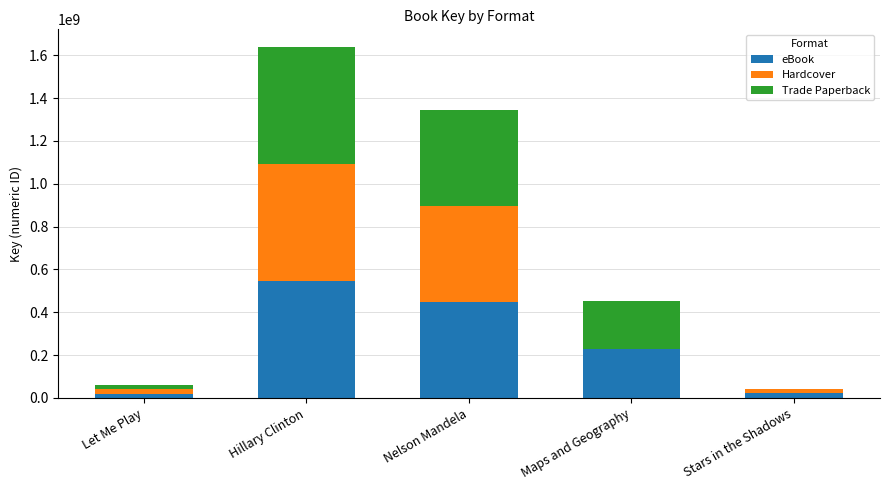

What is the approximate value of eBook at Maps and Geography?

226569055